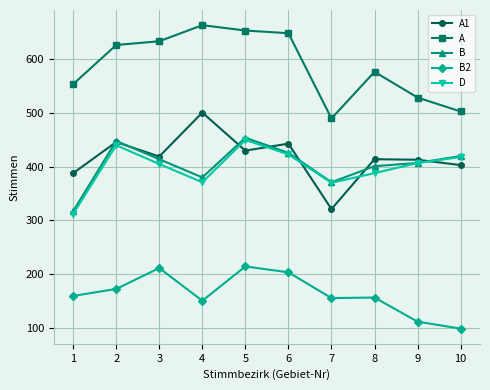

What is the smallest value displayed?

98